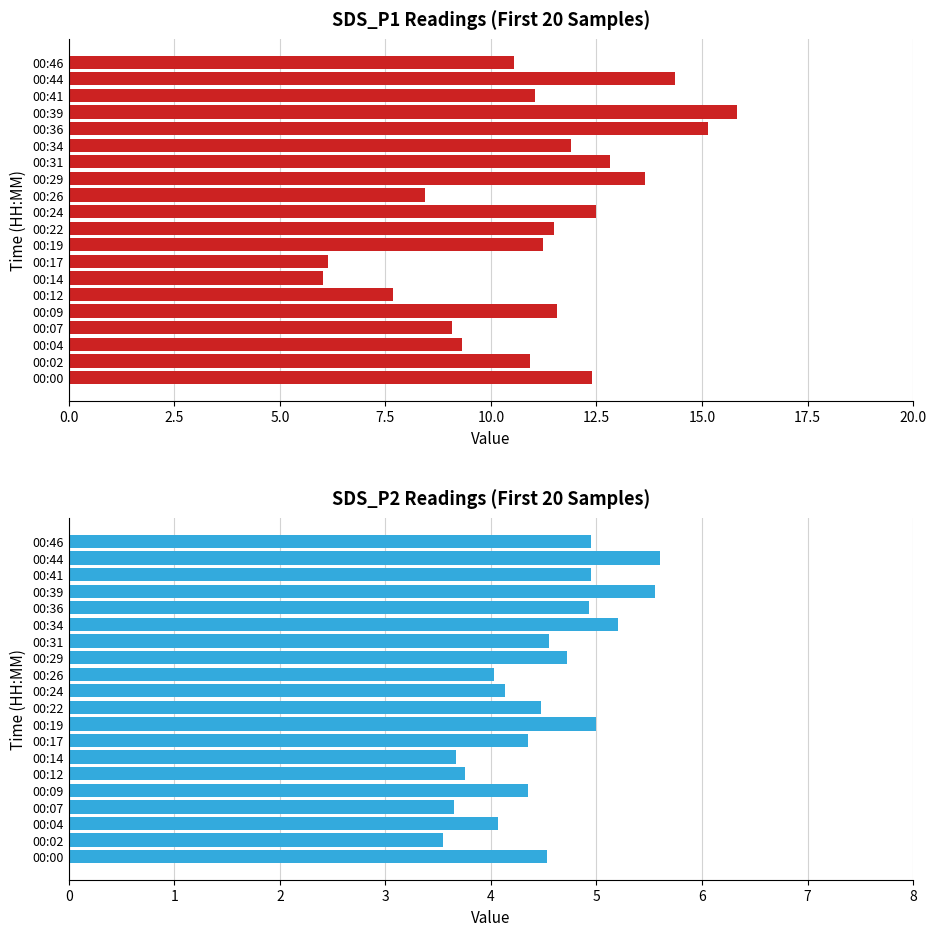

At how many categories does at least one series exceed 4?

20